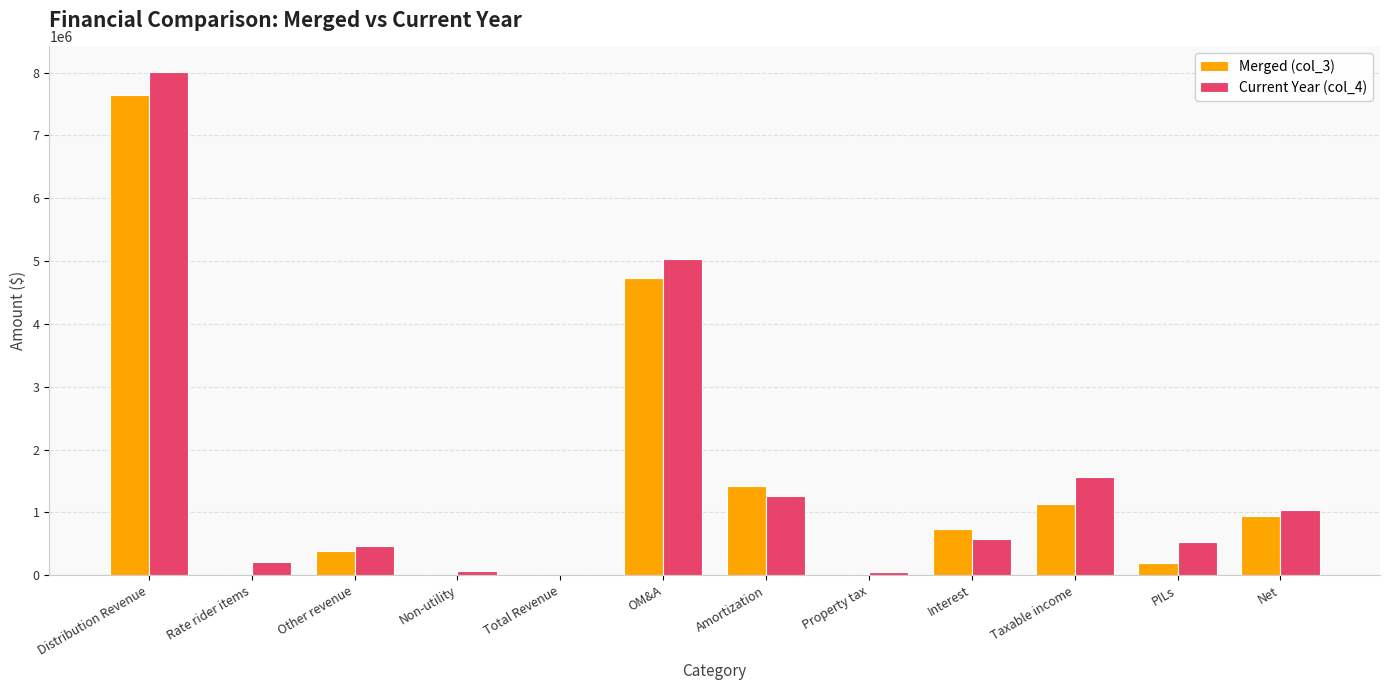

What is the total value across all series at Distribution Revenue?

15655024.0